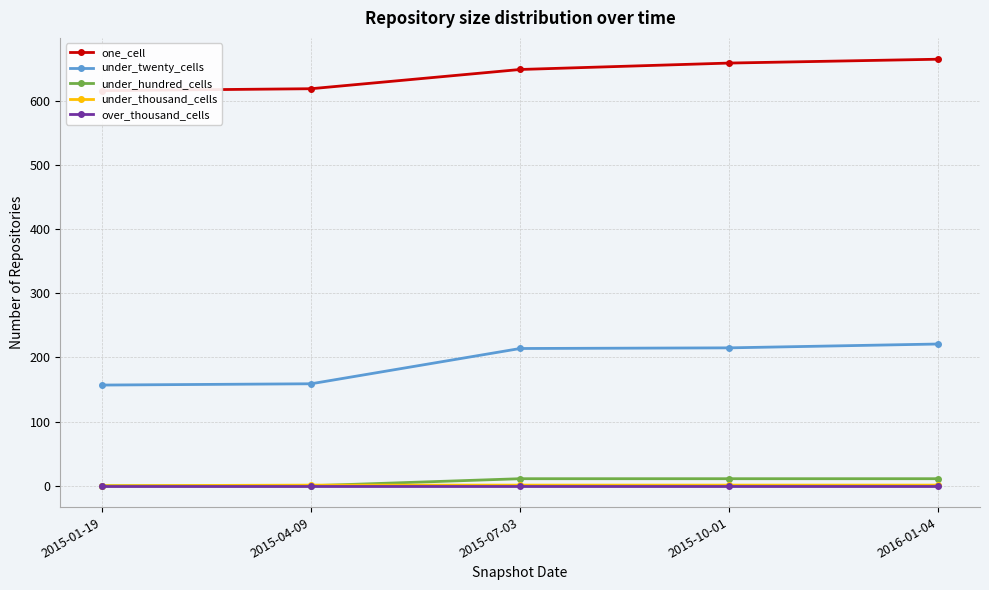

Does the chart display data point markers on the line(s)?

Yes